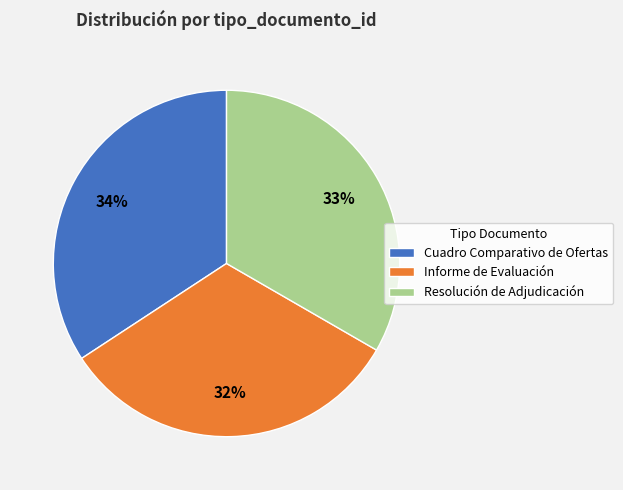

To the nearest percent, what is the average slice percentage?

33%